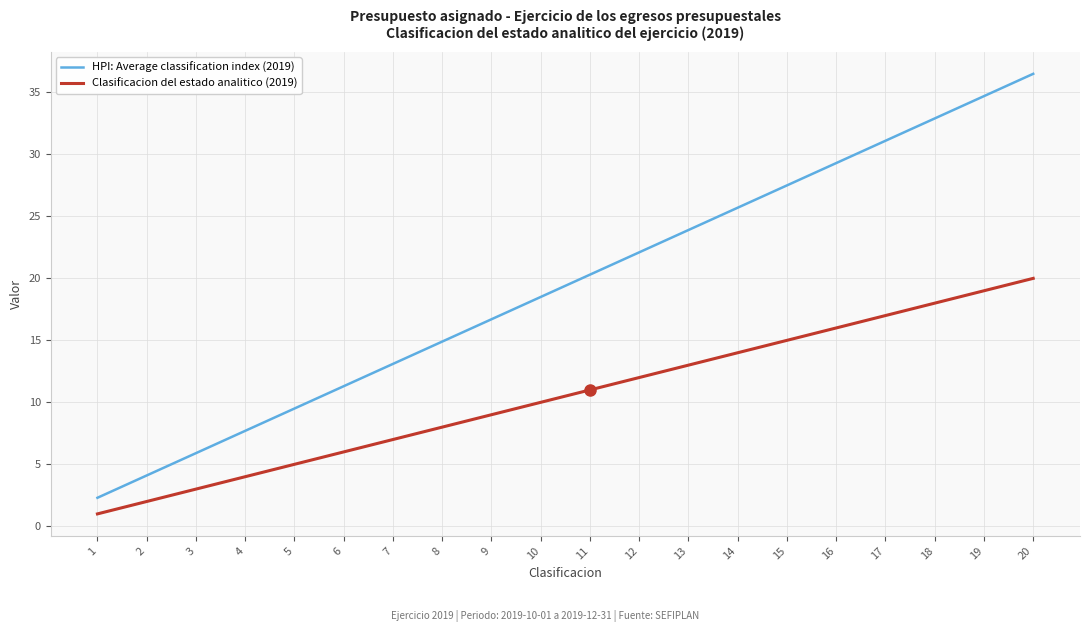

Reading left to right, what are all the values shown in this chart?

HPI: Average classification index (2019): 2.3	4.1	5.9	7.7	9.5	11.3	13.1	14.9	16.7	18.5	20.3	22.1	23.9	25.7	27.5	29.3	31.1	32.9	34.7	36.5
Clasificacion del estado analitico (2019): 1.0	2.0	3.0	4.0	5.0	6.0	7.0	8.0	9.0	10.0	11.0	12.0	13.0	14.0	15.0	16.0	17.0	18.0	19.0	20.0